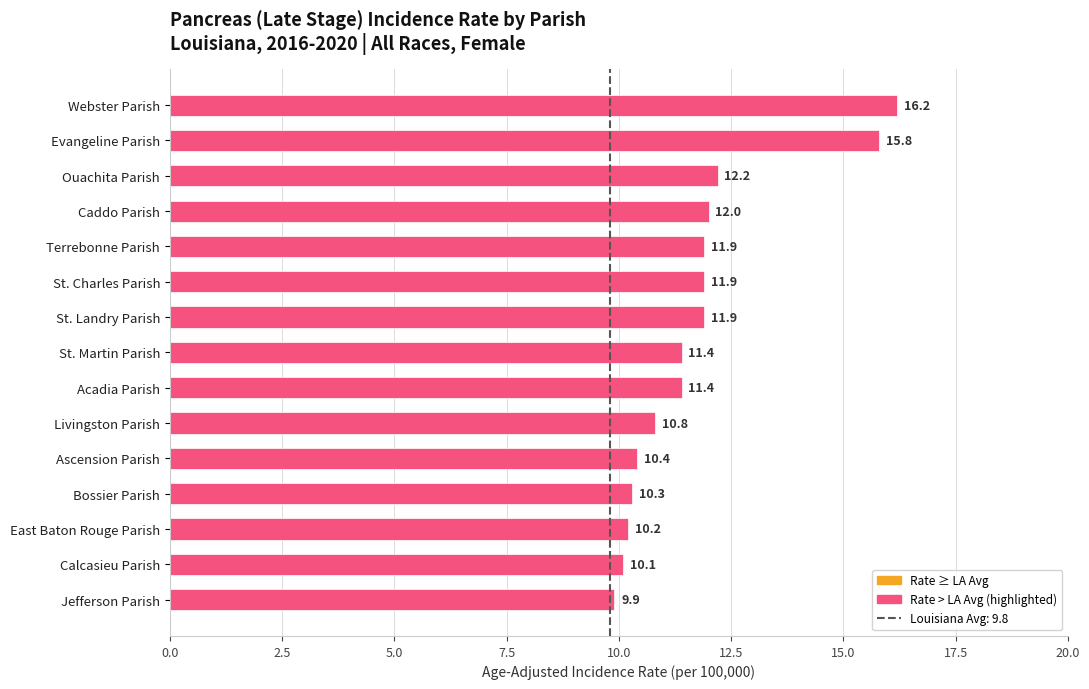

Read the value at Acadia Parish.

11.4